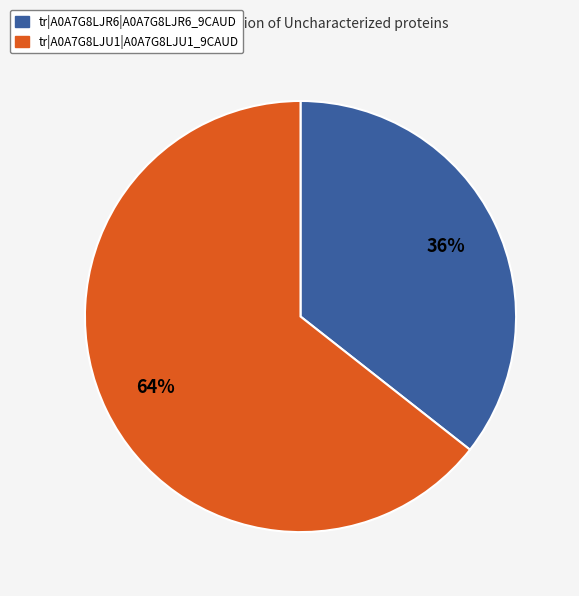

How many slices are in this pie chart?

2